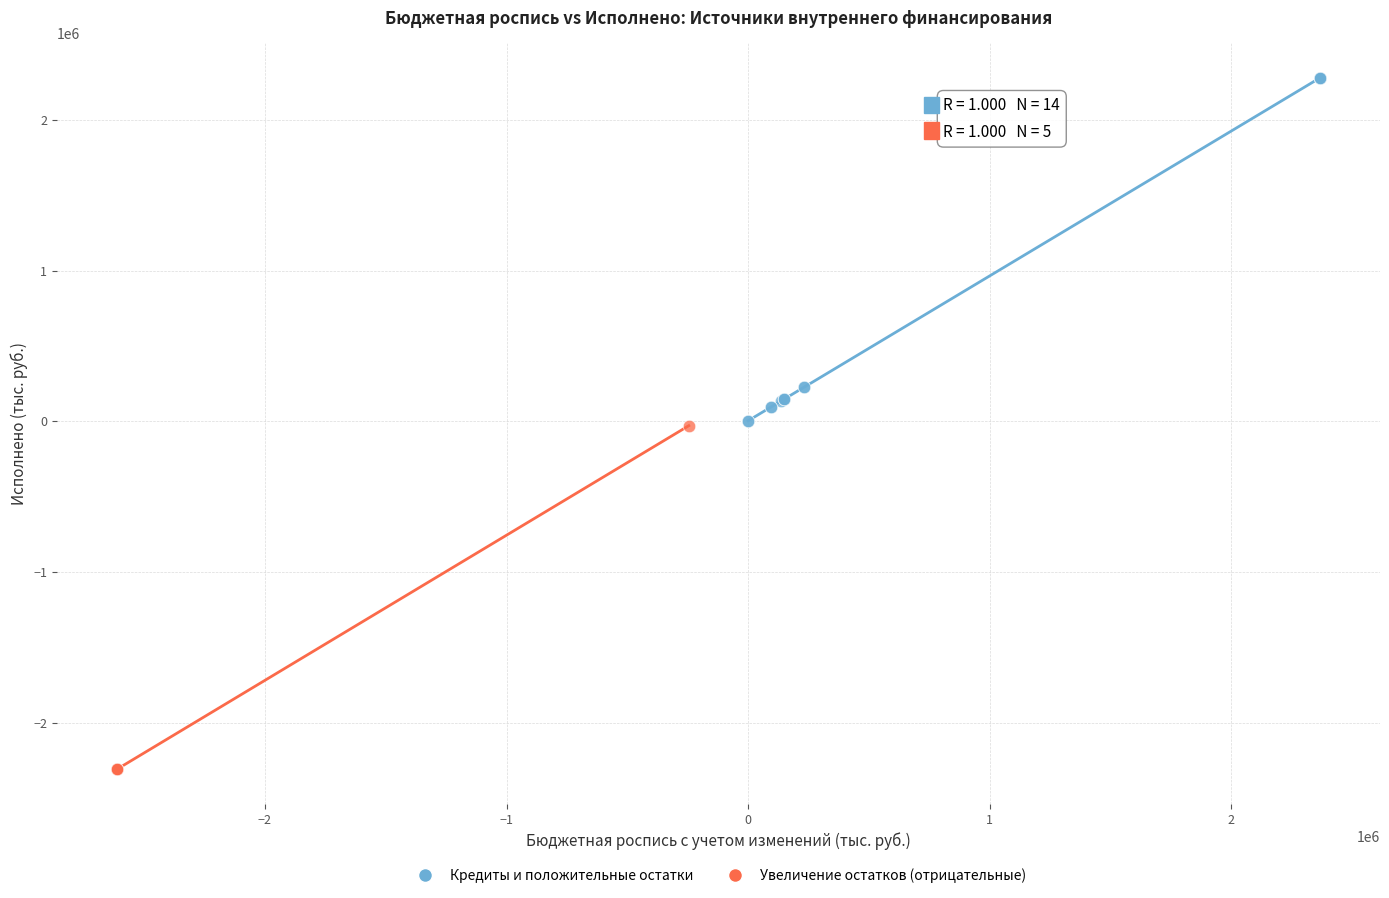

What are all the series names shown in the legend?

Кредиты и положительные остатки, Увеличение остатков (отрицательные)